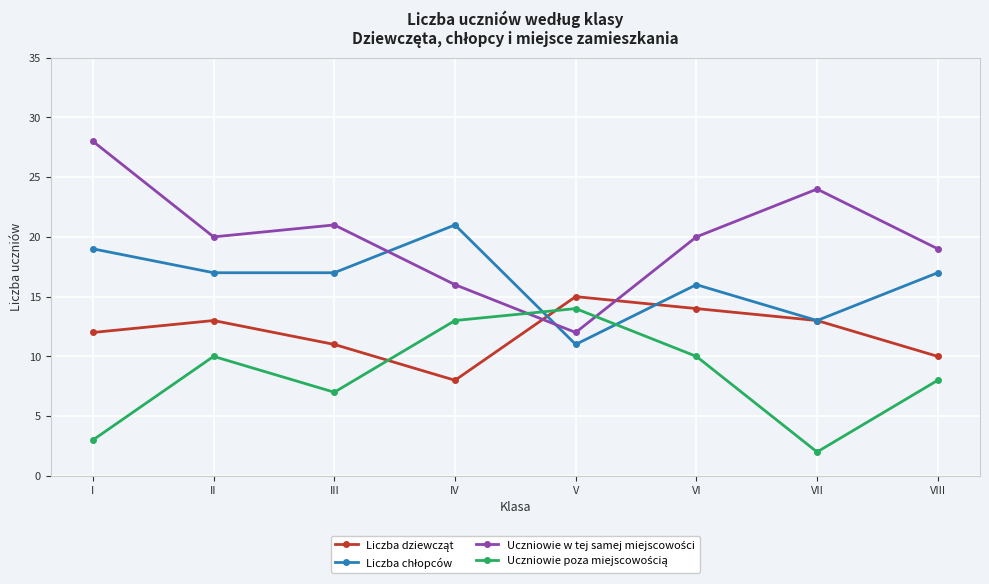

Count the number of data series in this chart.

4